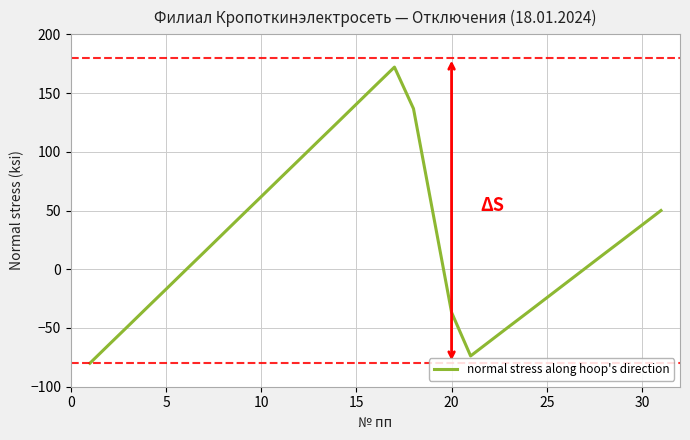

What is the maximum value shown in the chart?

172.1